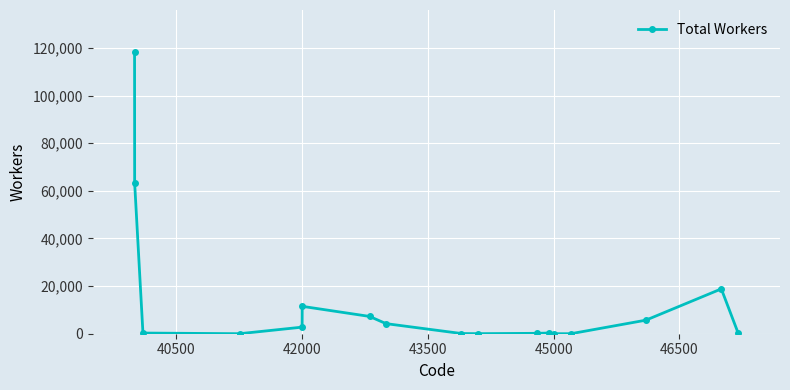

What is the difference between the second highest and second lowest values?

63295